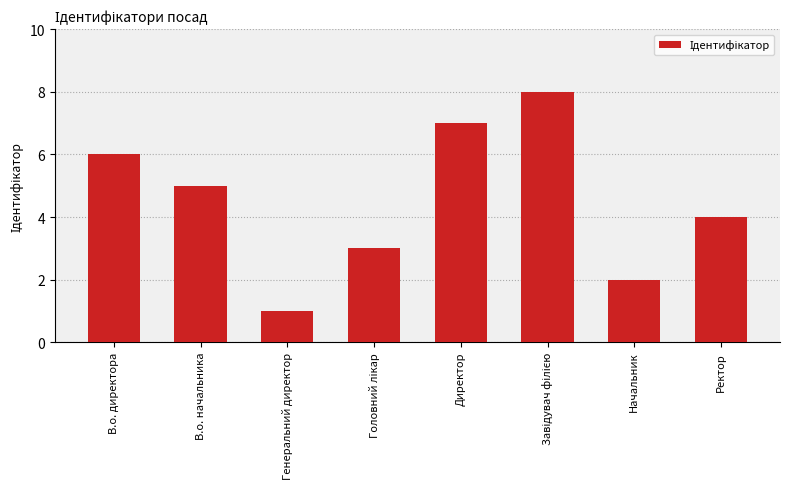

What is the maximum value shown in the chart?

8